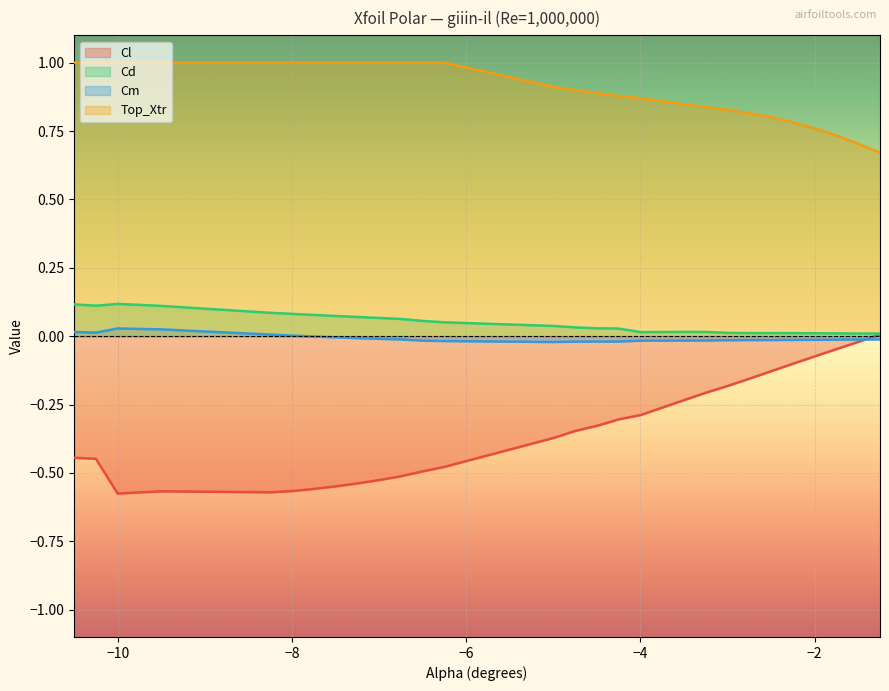

Read the Top_Xtr value at -7.25.

1.0